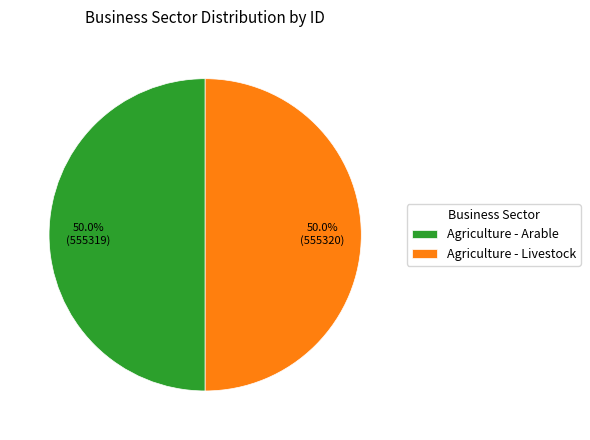

Do Agriculture - Livestock and Agriculture - Arable together represent more than half of the pie?

Yes